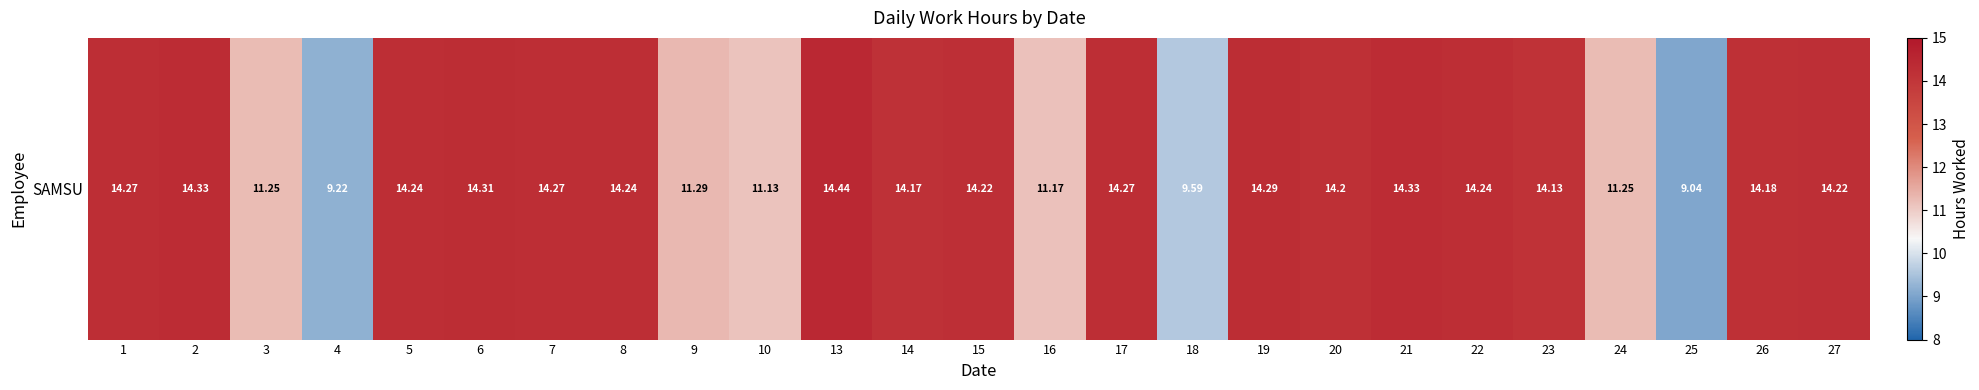

At which label is the value closest to 11?

10